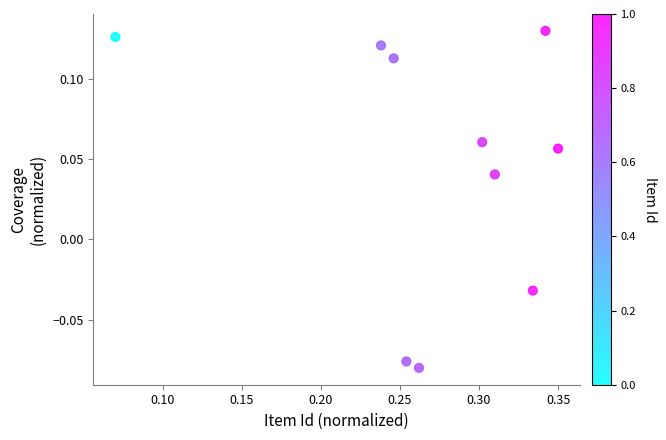

What is the range of X values (max minus min)?

0.3